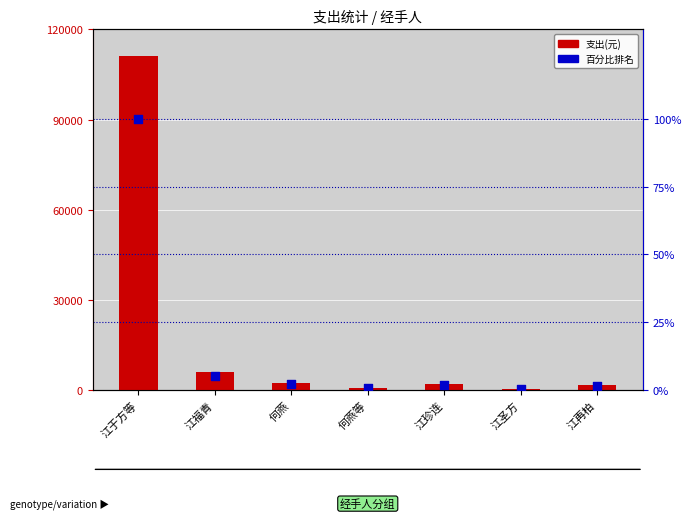

What is the total value across all series at 江福青?

5955.3